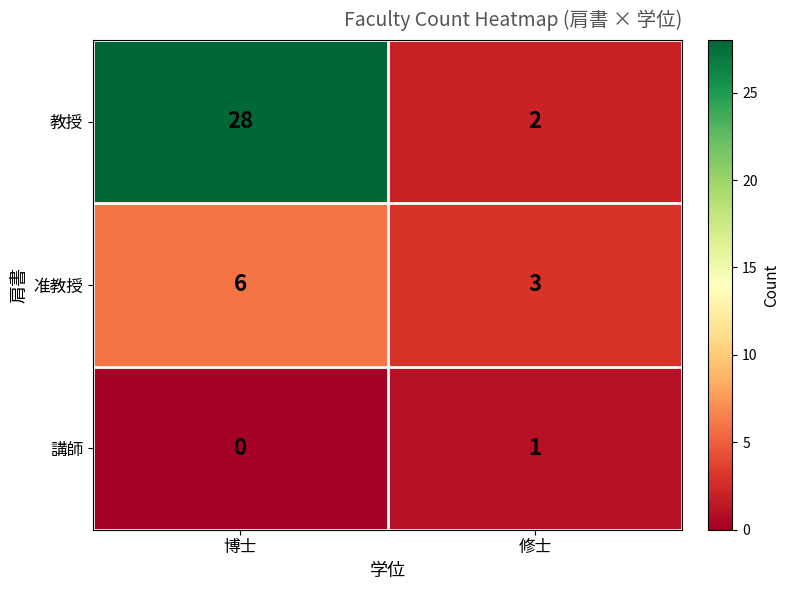

True or false: 准教授 has a value of 1 at 博士.

False